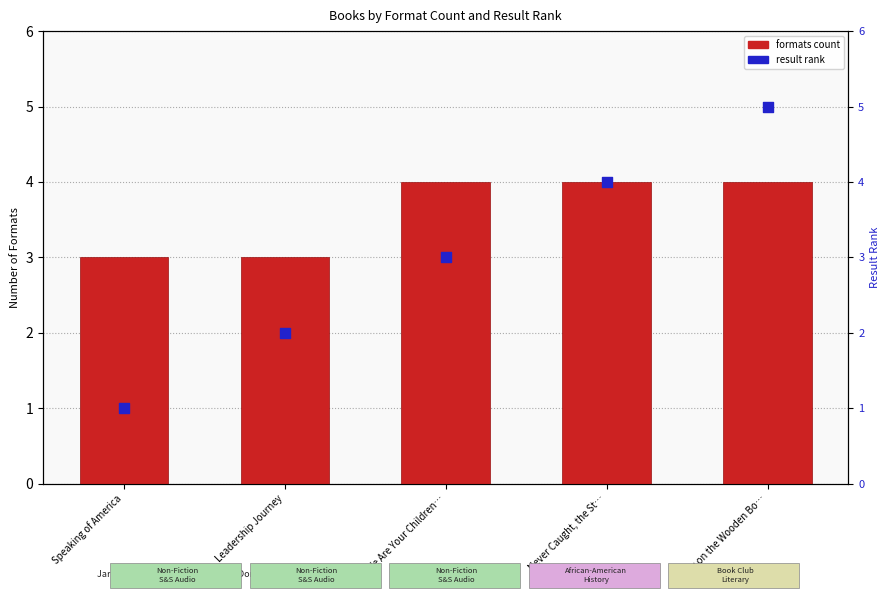

What are all the series names shown in the legend?

formats count, result rank